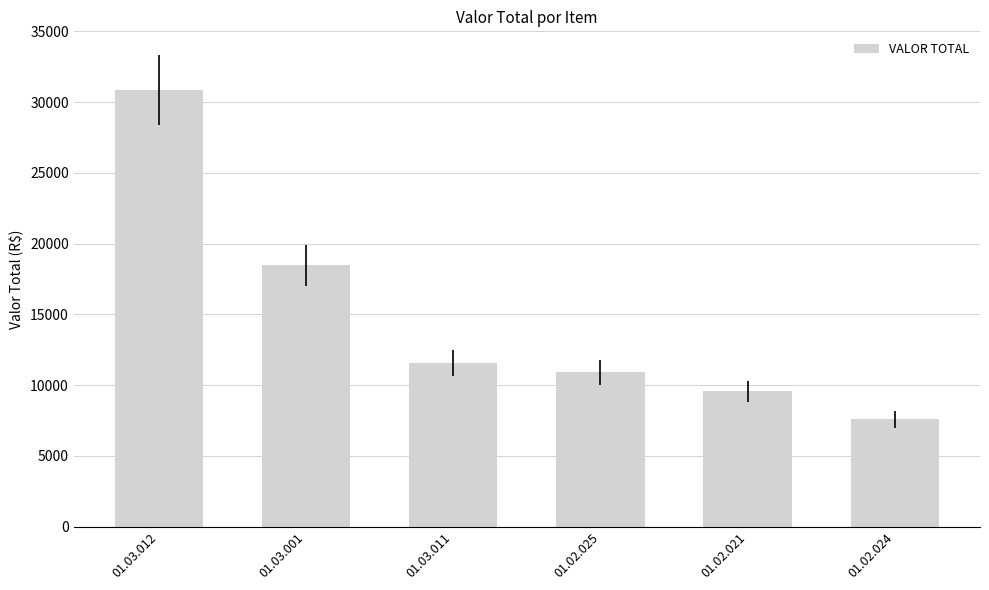

What position from the left is 01.03.011?

3